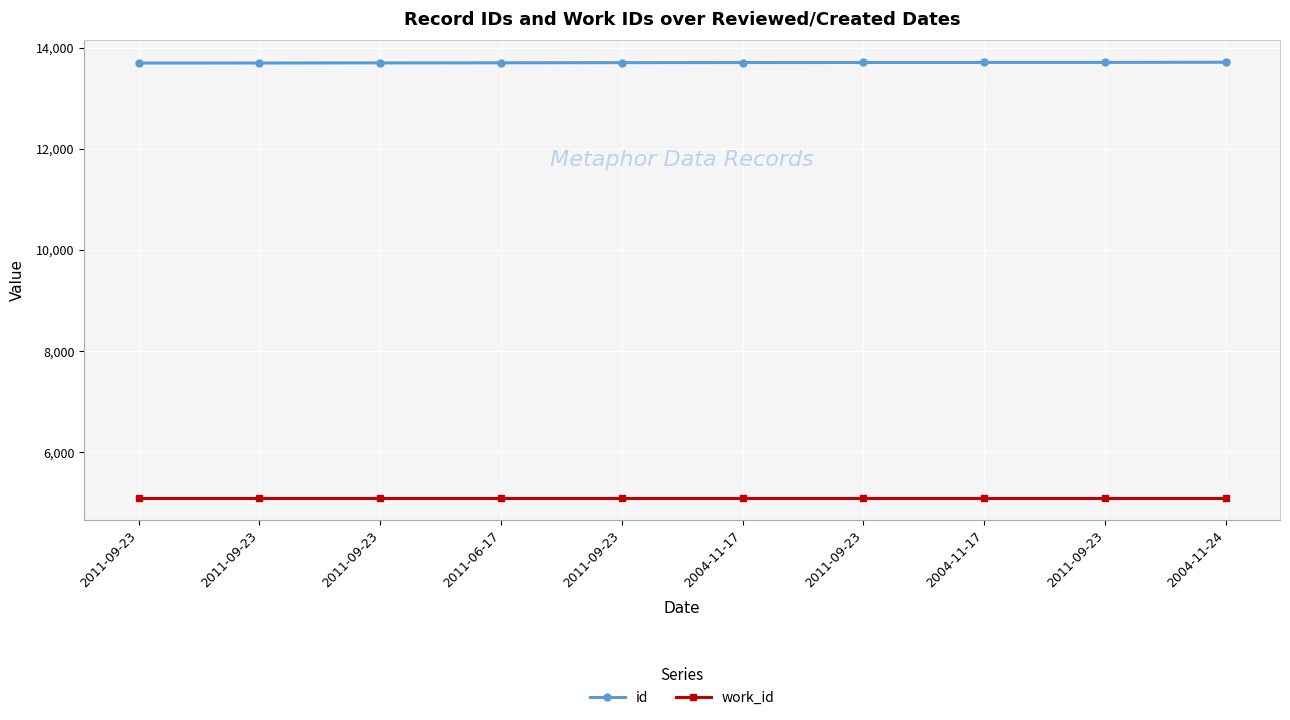

Is it true that work_id equals 5088 at 2004-11-17?

True